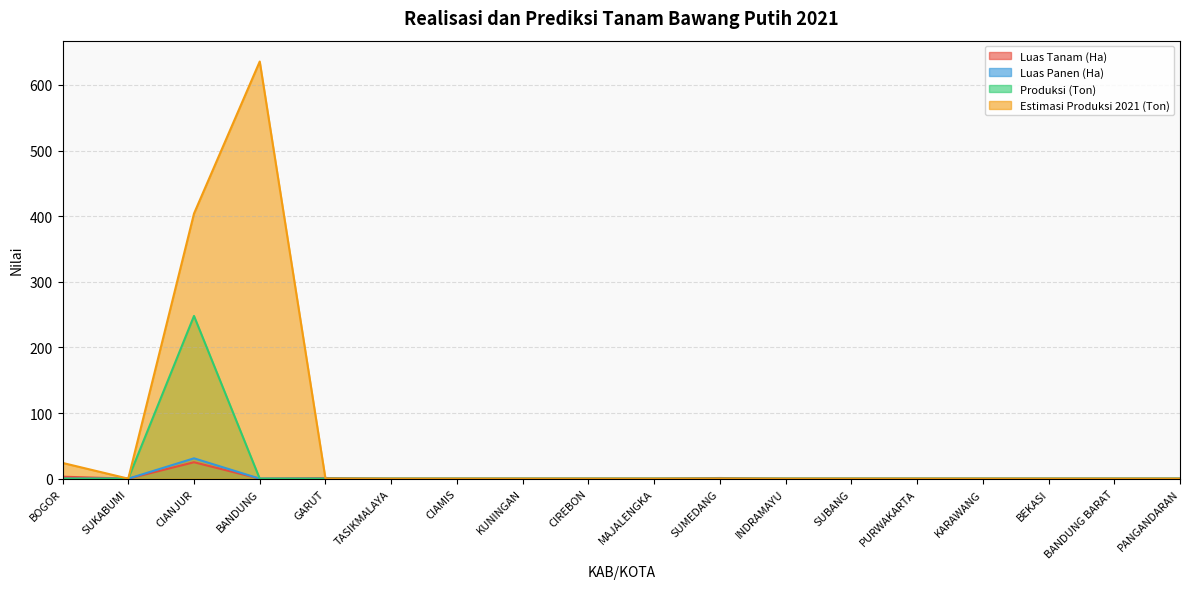

True or false: Luas Panen (Ha) and Produksi (Ton) cross at least once.

False